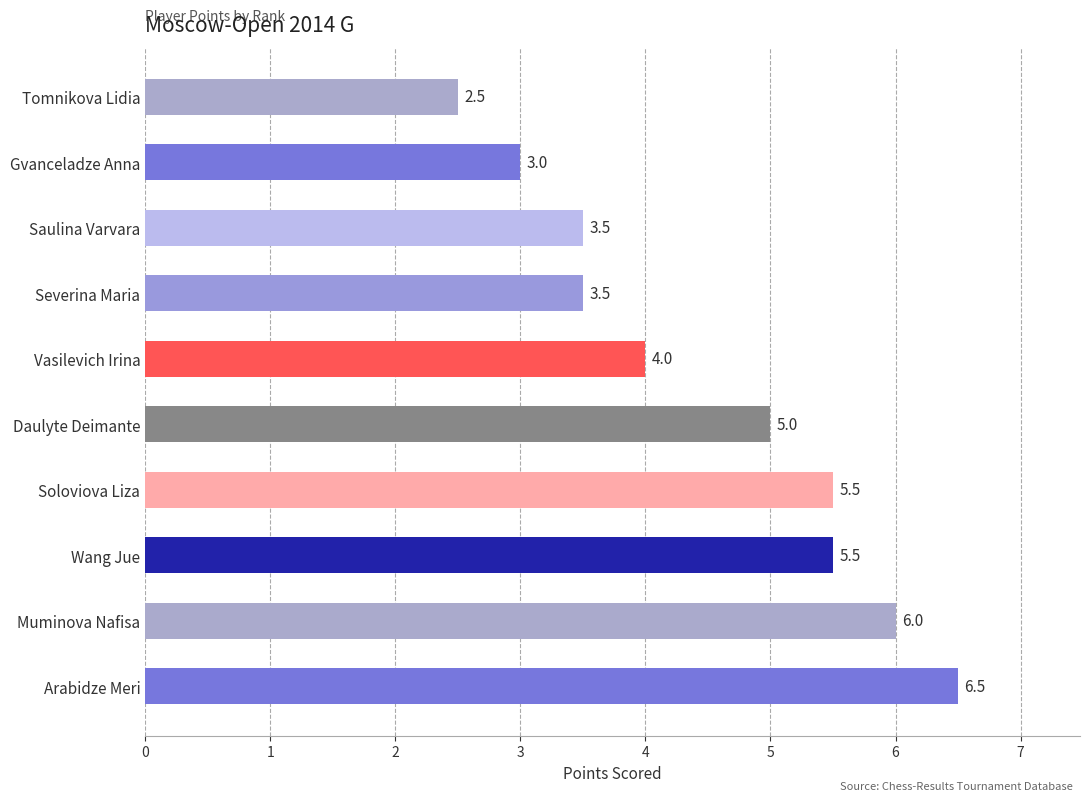

What is the maximum value shown in the chart?

6.5